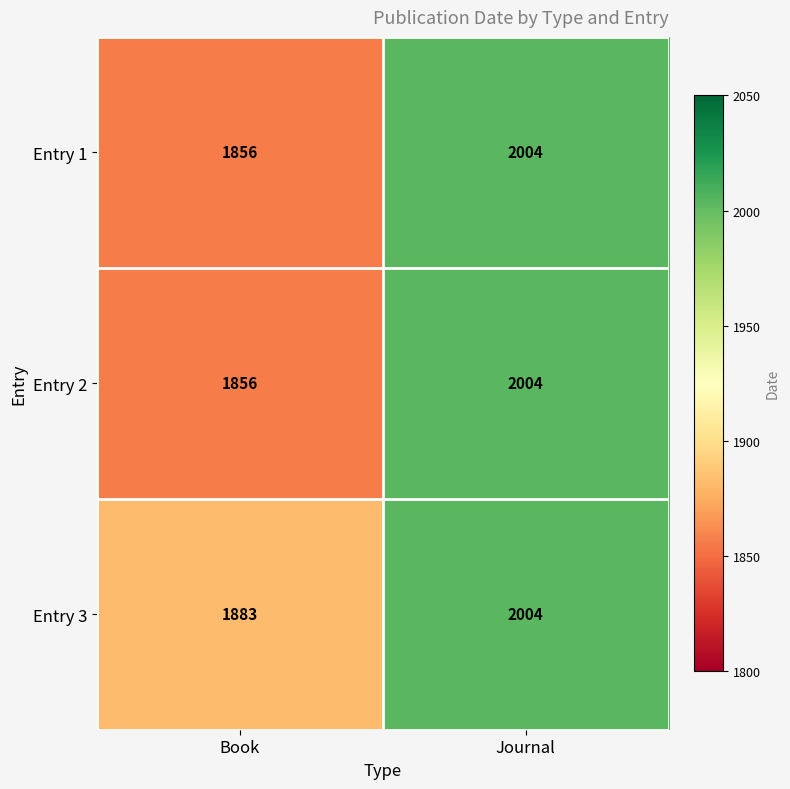

What is the sum of all Entry 2 values?

3860